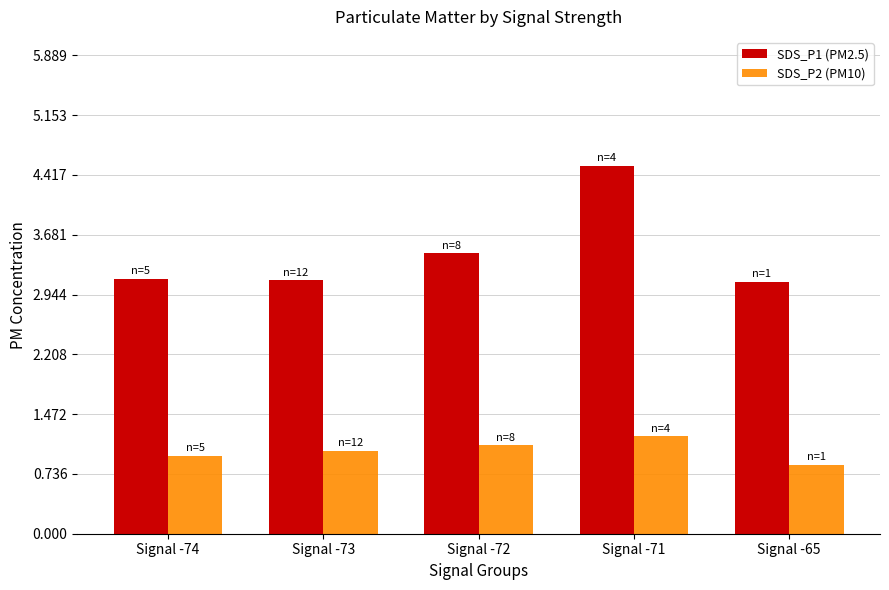

How many categories are shown in the chart?

5